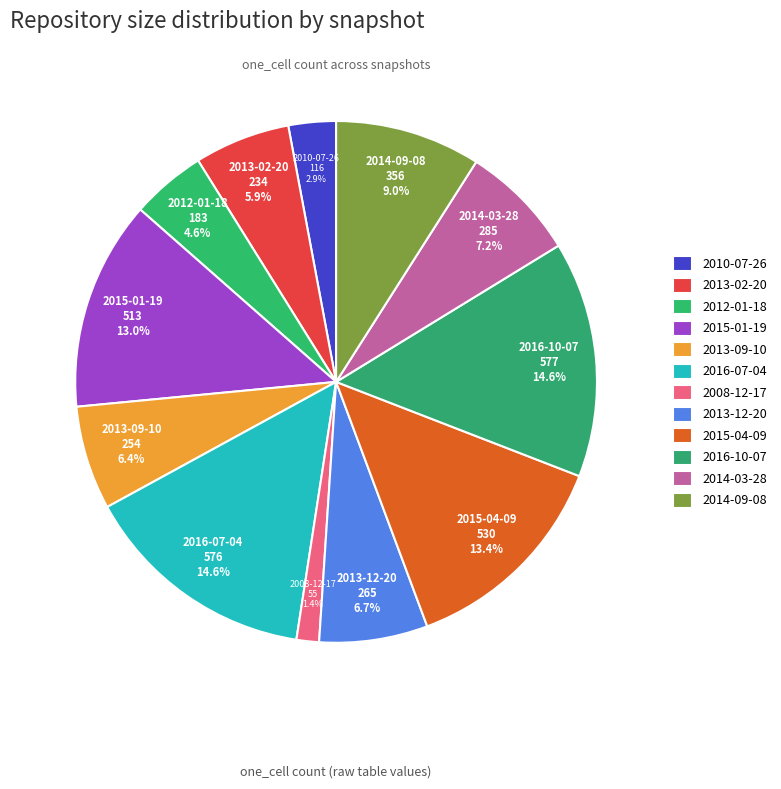

How many segments does this pie chart have?

12